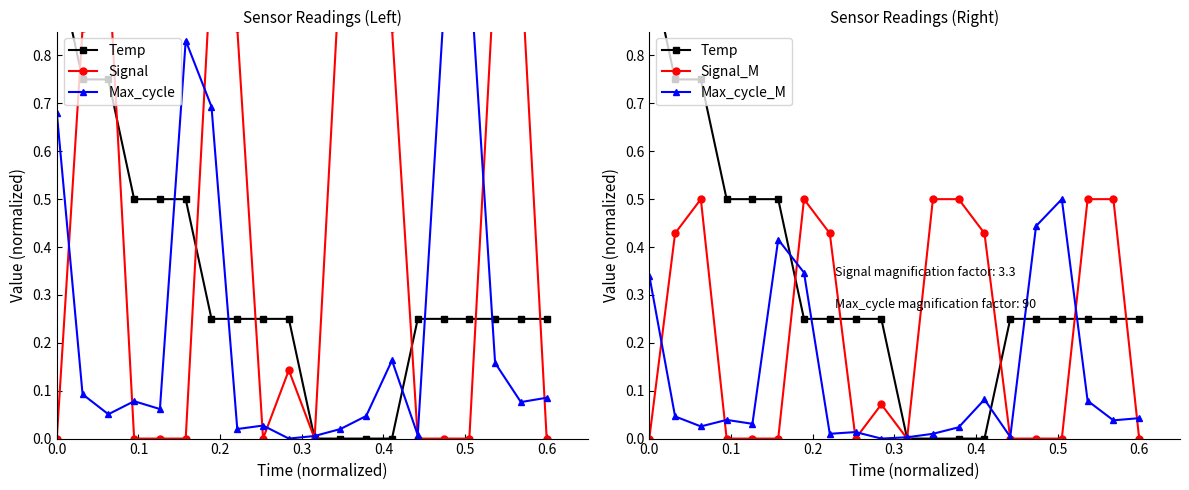

True or false: Signal_M has a value of 0.2 at 0.0.

False